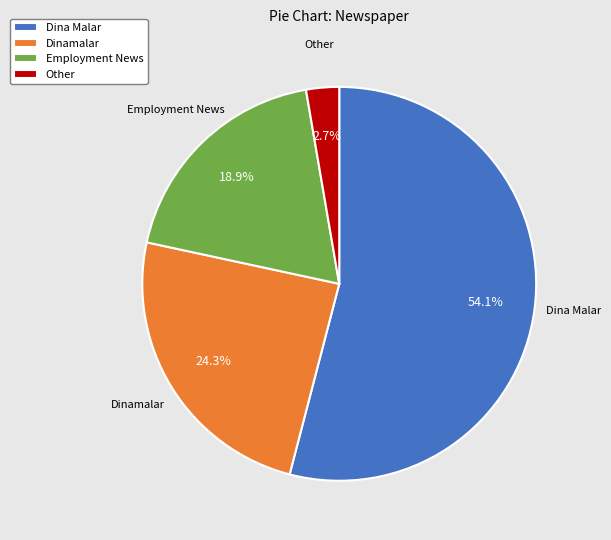

Between Dinamalar and Dina Malar, which is larger?

Dina Malar